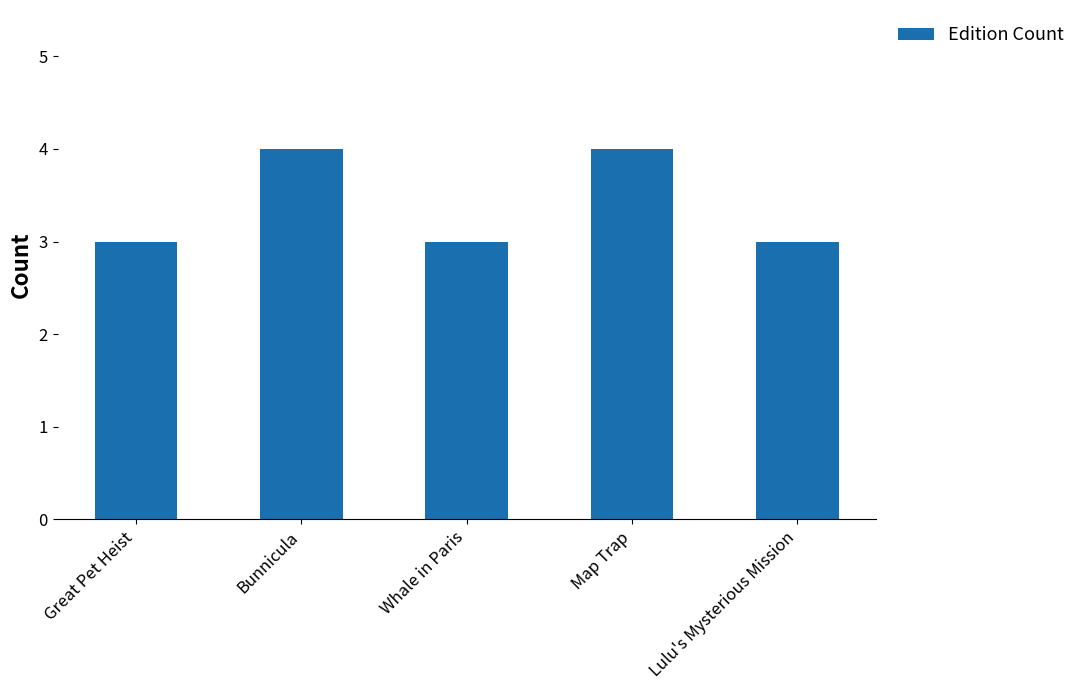

What is the smallest value displayed?

3